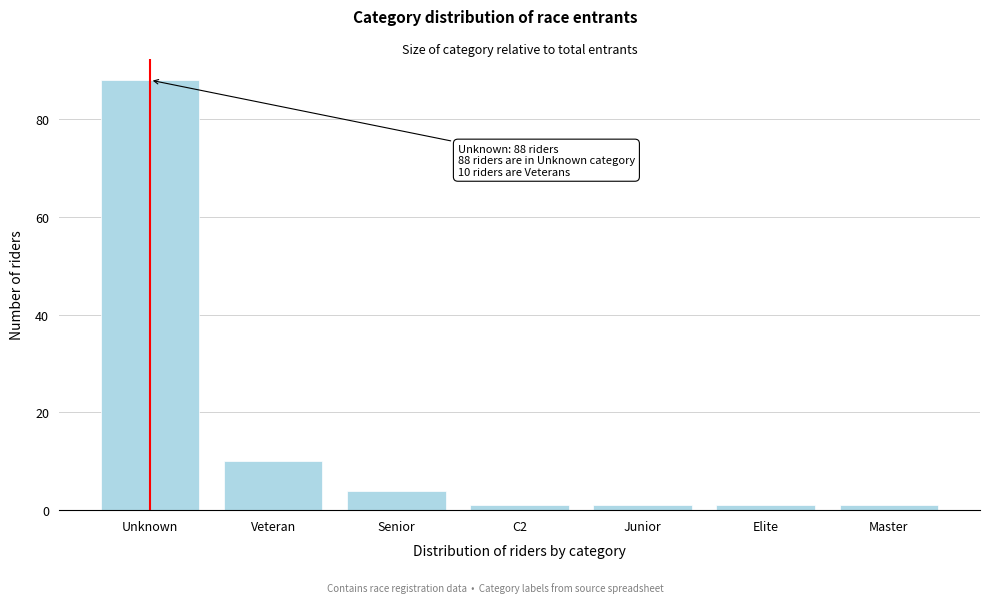

Reading left to right, extract all data points from this chart.

Unknown=88	Veteran=10	Senior=4	C2=1	Junior=1	Elite=1	Master=1